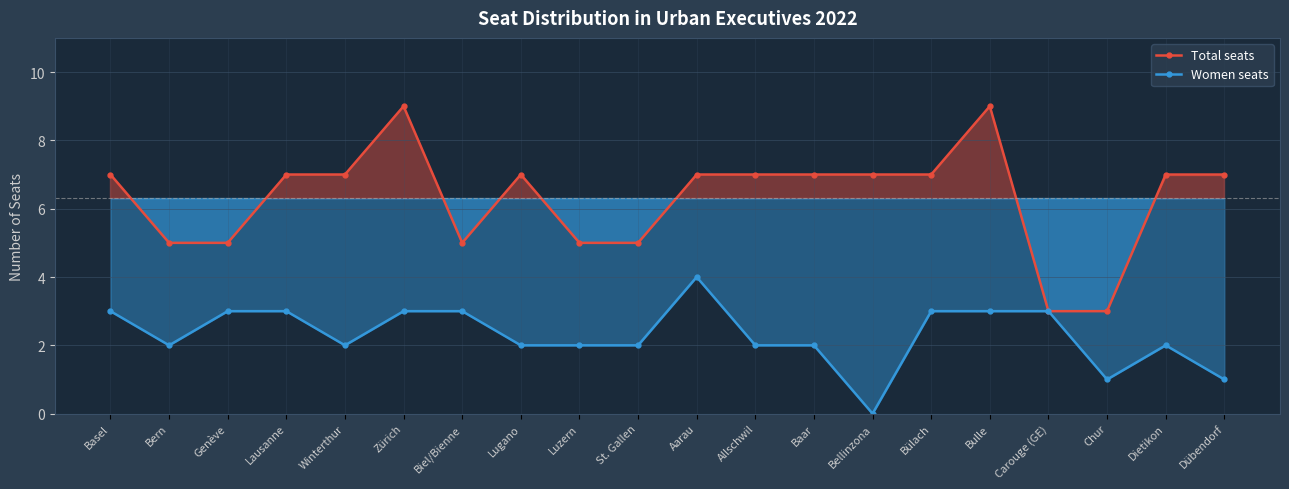

How many distinct data groups are displayed?

2